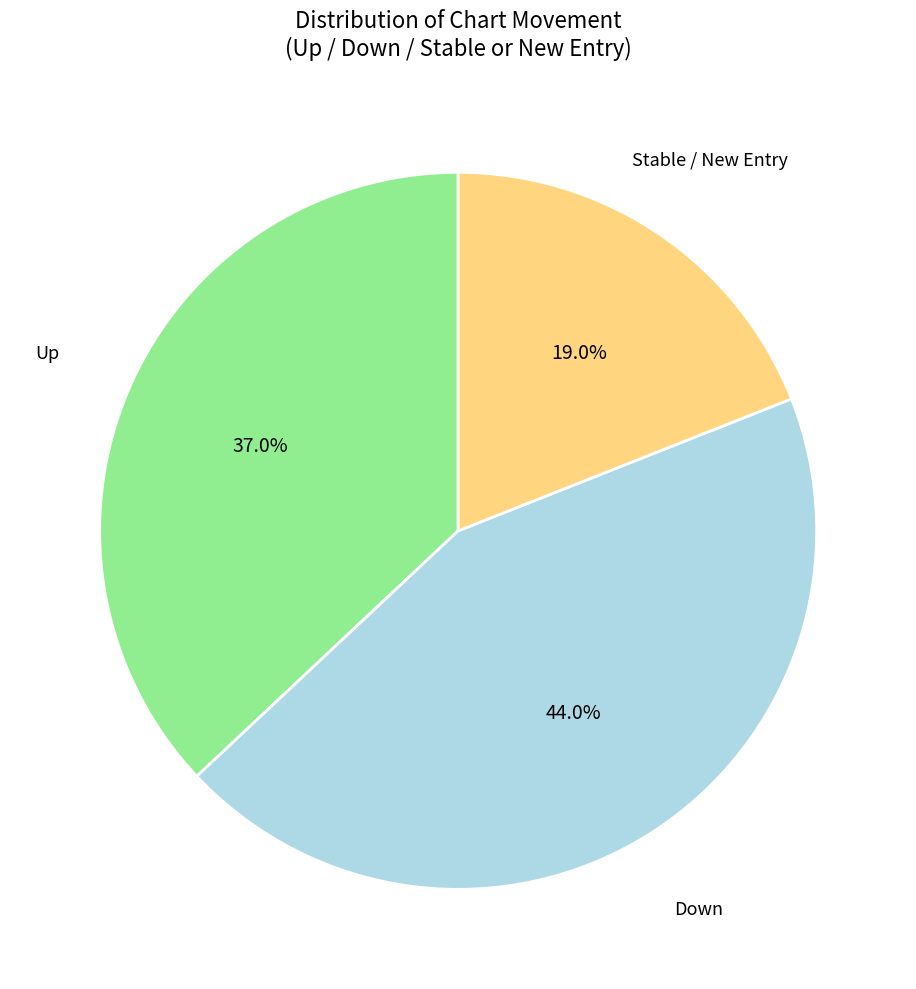

Does any single category account for the majority?

No